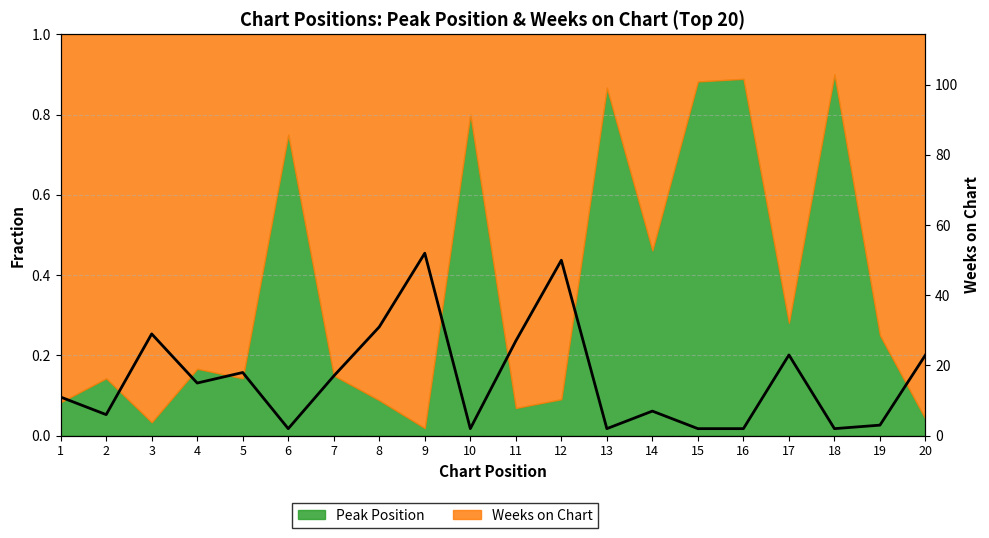

Between 17 and 11, which is larger?

11